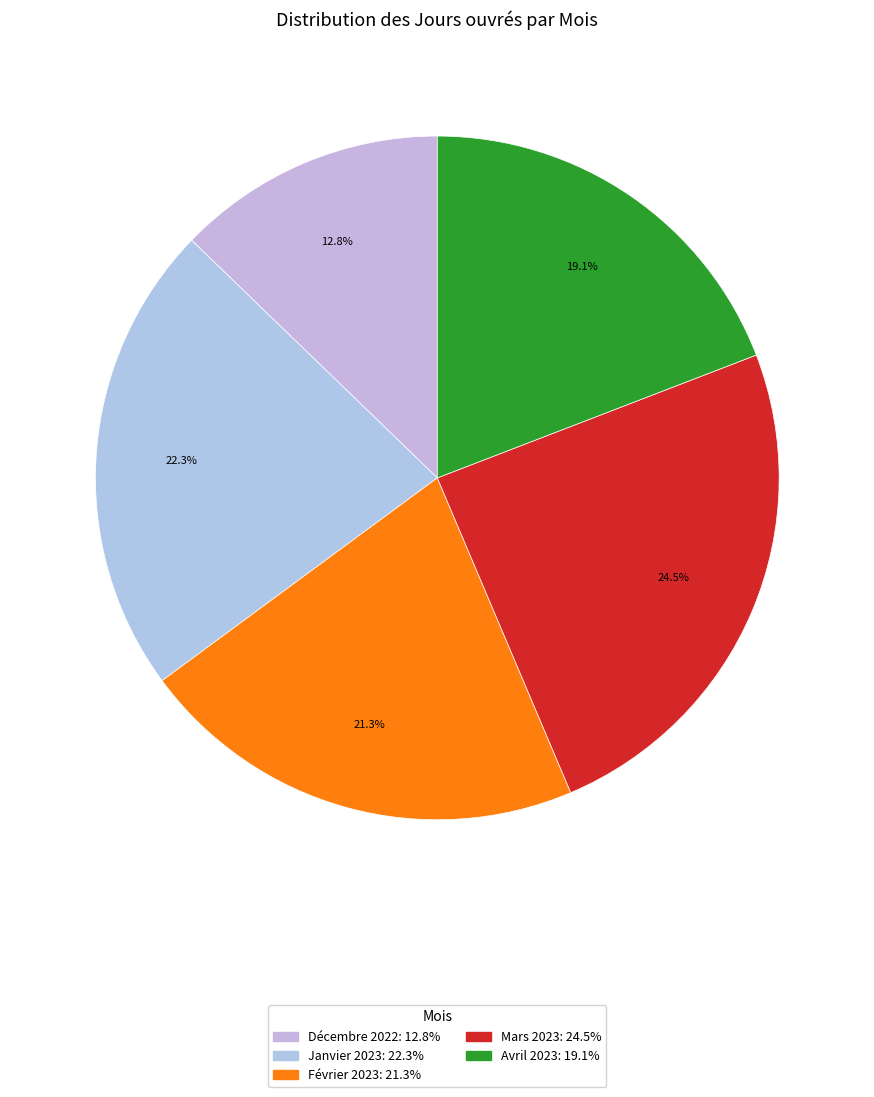

Rank the categories by value from highest to lowest.

Mars 2023, Janvier 2023, Février 2023, Avril 2023, Décembre 2022